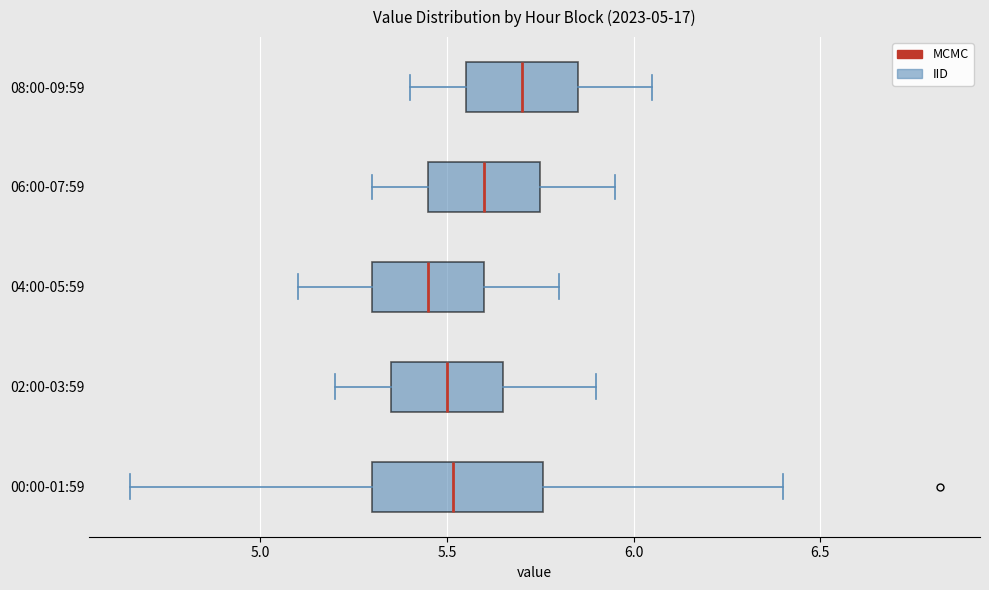

Comparing the boxes themselves (not the whiskers), which one is the widest?

00:00-01:59